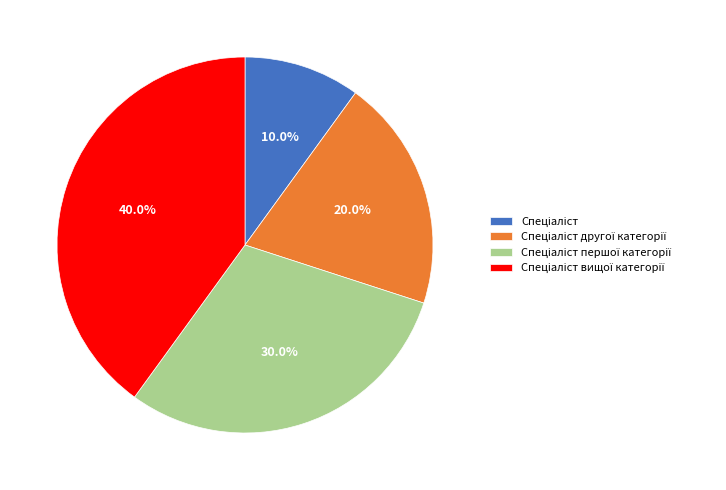

How many slices are in this pie chart?

4